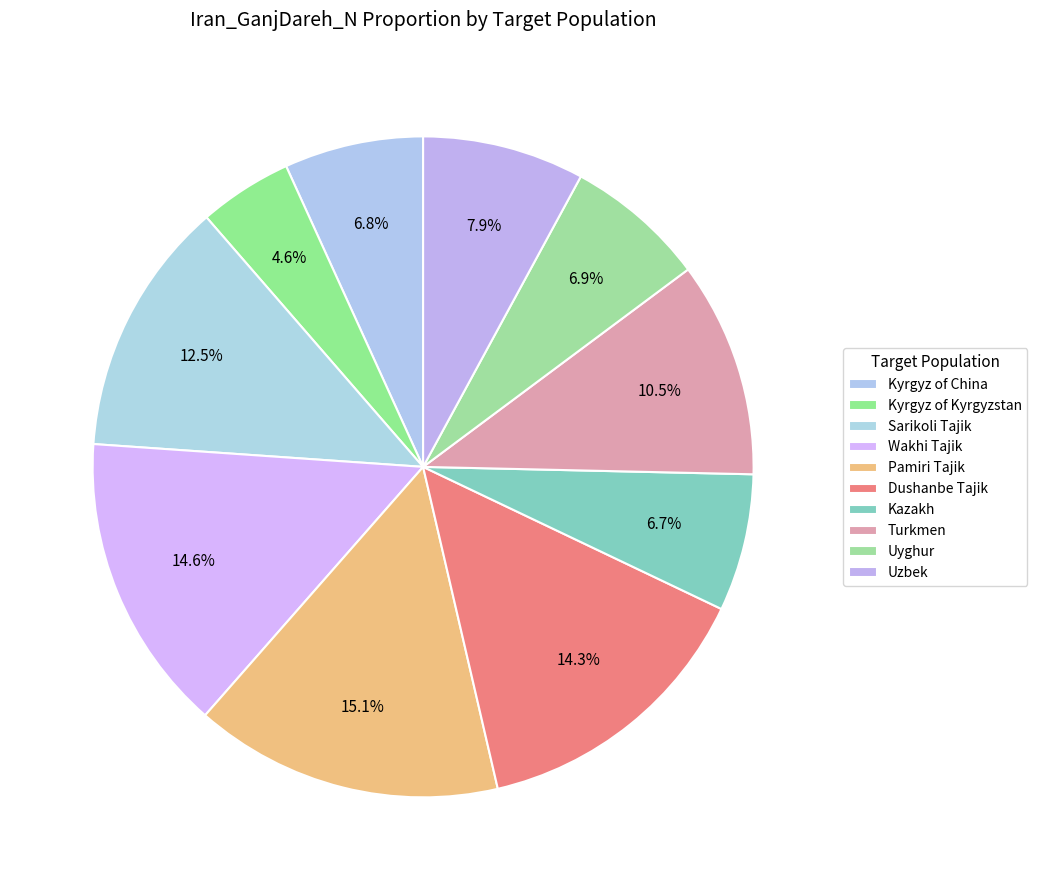

To the nearest percent, what percentage of the pie is Uyghur?

7%